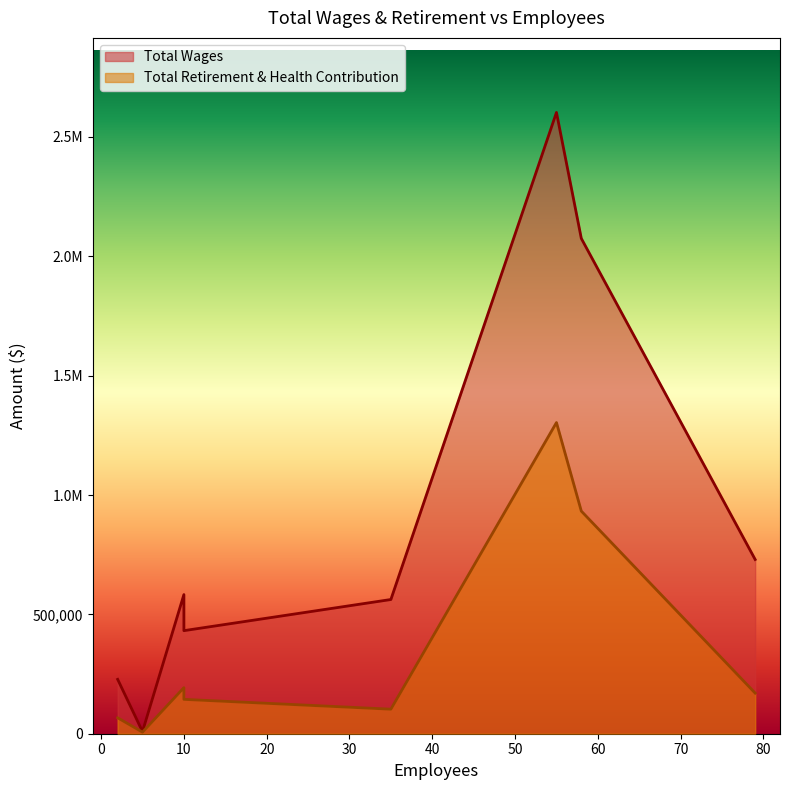

Read the Total Retirement & Health Contribution value at 10, to the nearest 100.

192900